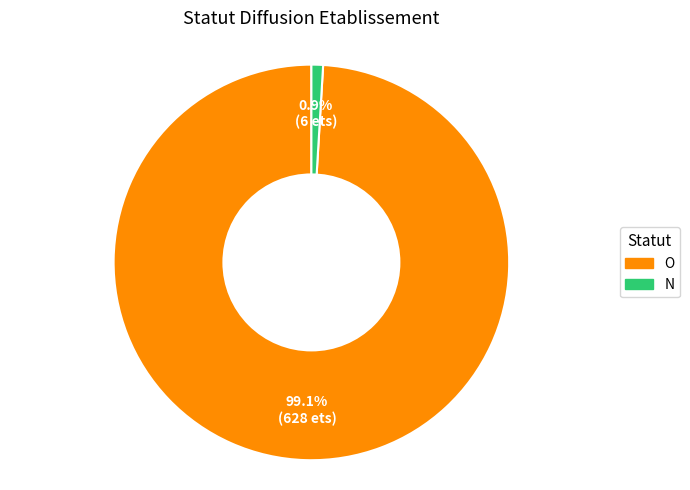

Rank the categories by value from lowest to highest.

N, O